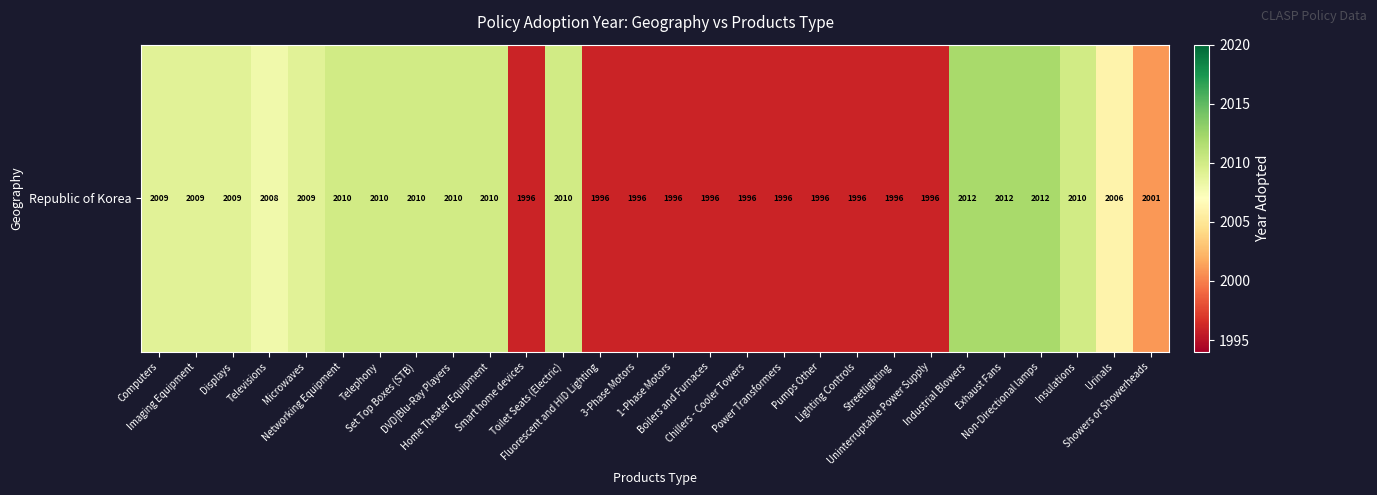

Reading left to right, extract all data points from this chart.

2009	2009	2009	2008	2009	2010	2010	2010	2010	2010	1996	2010	1996	1996	1996	1996	1996	1996	1996	1996	1996	1996	2012	2012	2012	2010	2006	2001